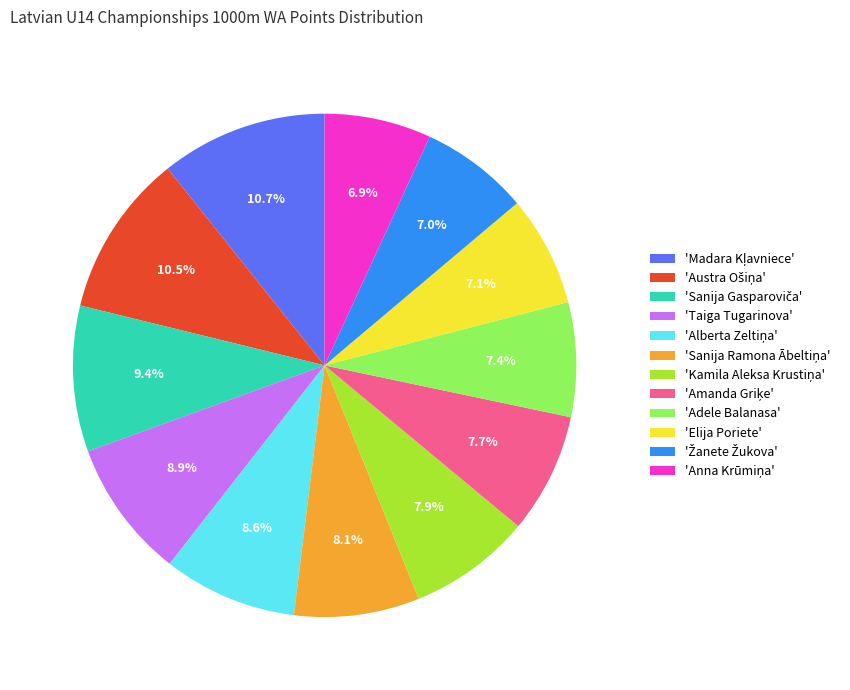

Is there any slice that represents more than half of the pie?

No